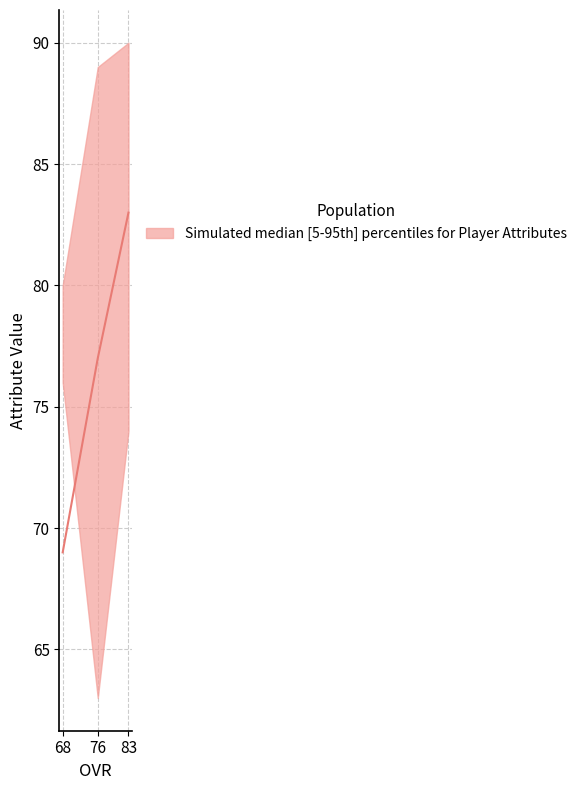

How many data points in strength are above 89?

1